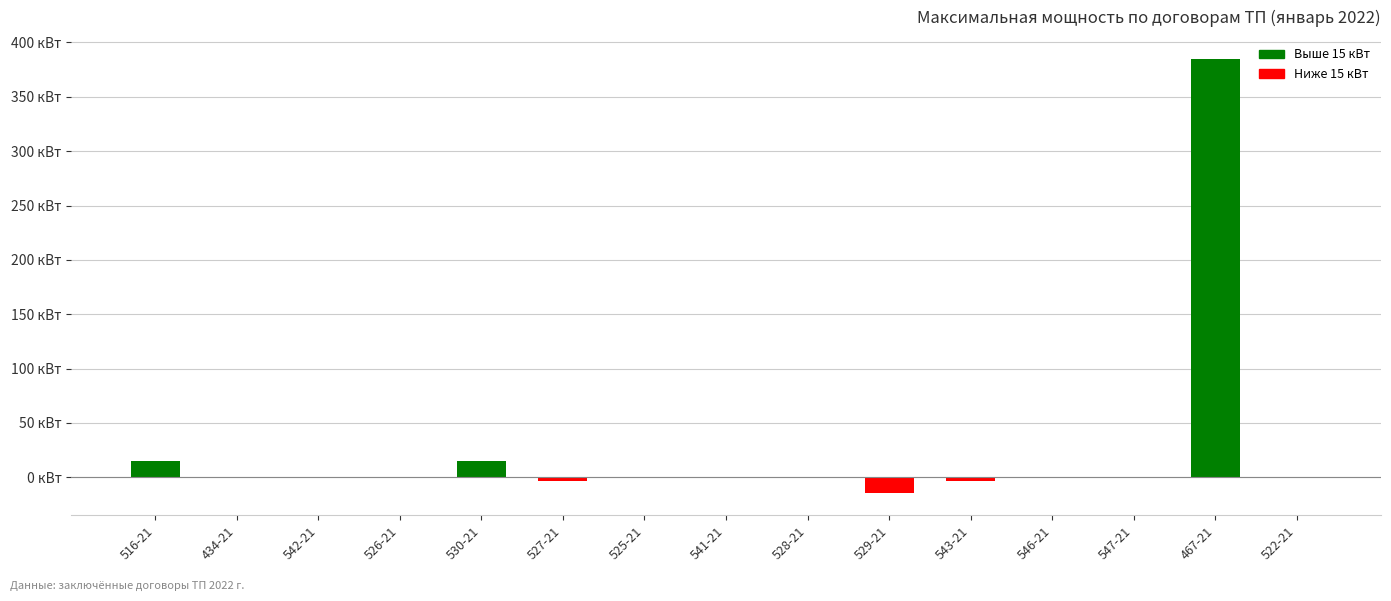

What is the minimum value shown in the chart?

-14.9